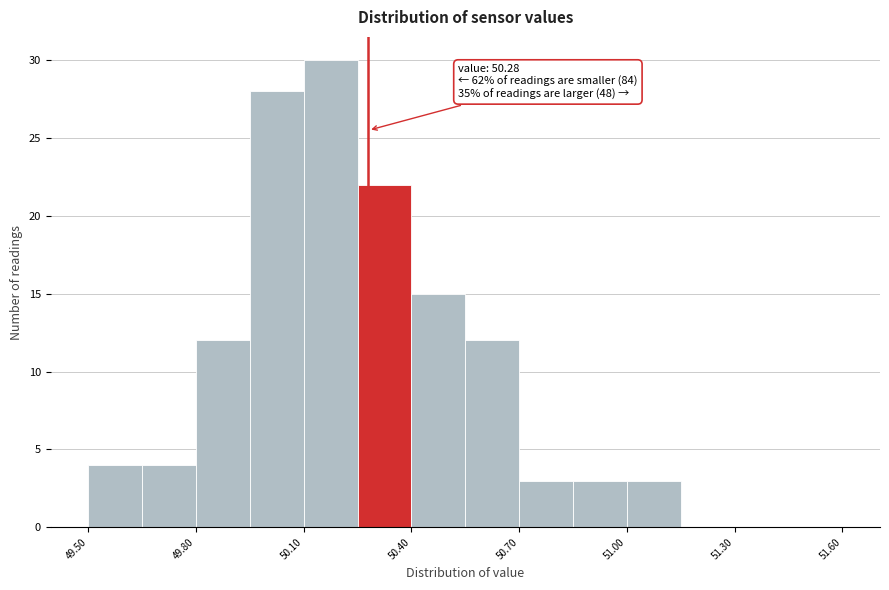

Read against the x-axis, roughly where is the centre of the tallest bar?

50.20